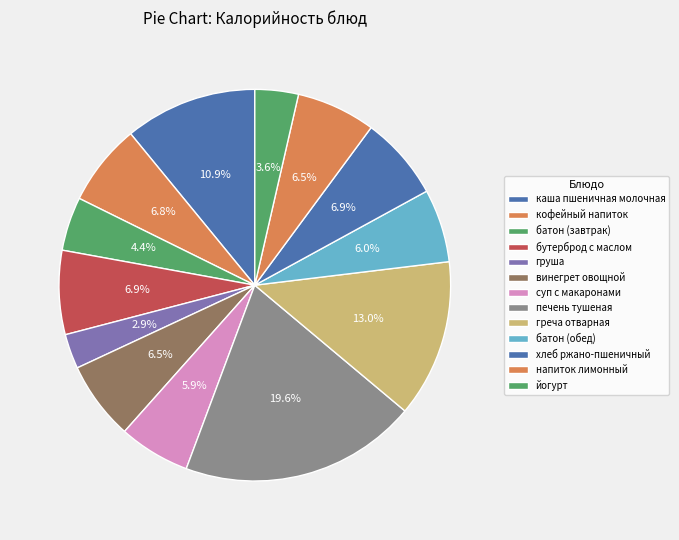

To the nearest percent, what portion does печень тушеная represent?

20%